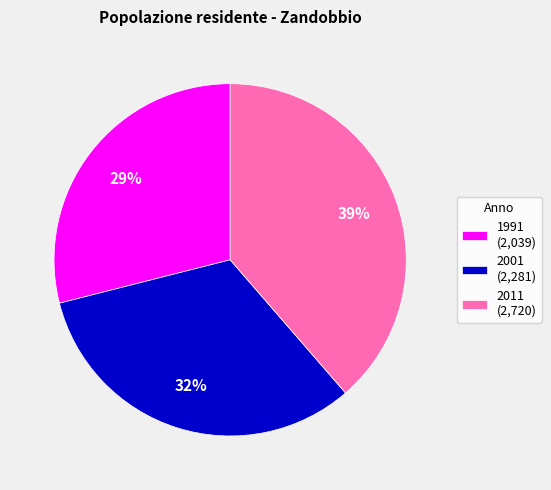

To the nearest percent, what is the average slice percentage?

33%